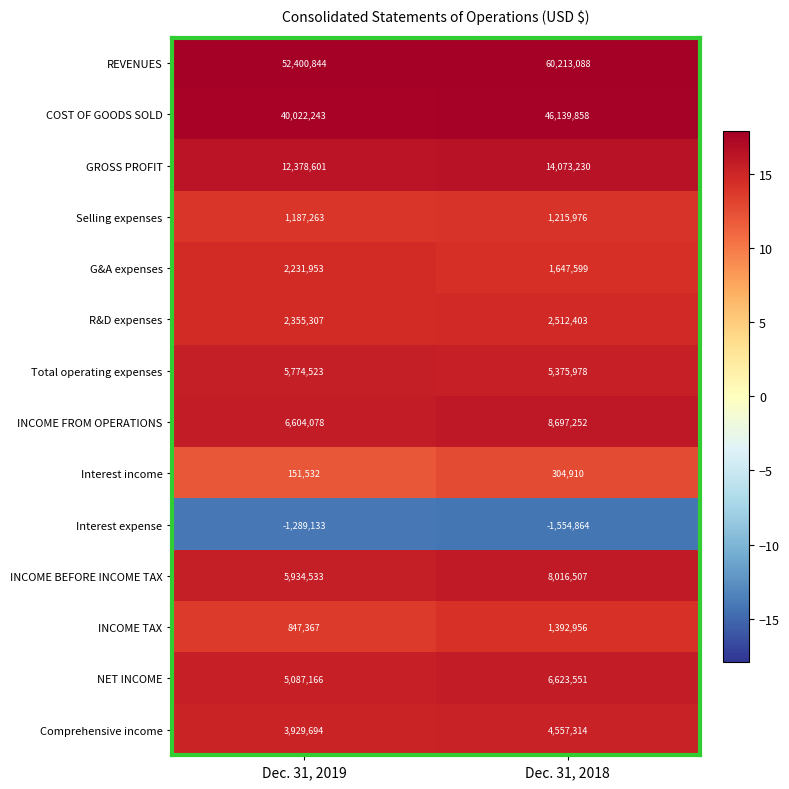

Reading left to right, transcribe all the data shown in this chart.

REVENUES: Dec. 31, 2019=52400844	Dec. 31, 2018=60213088
COST OF GOODS SOLD: Dec. 31, 2019=40022243	Dec. 31, 2018=46139858
GROSS PROFIT: Dec. 31, 2019=12378601	Dec. 31, 2018=14073230
Selling expenses: Dec. 31, 2019=1187263	Dec. 31, 2018=1215976
G&A expenses: Dec. 31, 2019=2231953	Dec. 31, 2018=1647599
R&D expenses: Dec. 31, 2019=2355307	Dec. 31, 2018=2512403
Total operating expenses: Dec. 31, 2019=5774523	Dec. 31, 2018=5375978
INCOME FROM OPERATIONS: Dec. 31, 2019=6604078	Dec. 31, 2018=8697252
Interest income: Dec. 31, 2019=151532	Dec. 31, 2018=304910
Interest expense: Dec. 31, 2019=-1289133	Dec. 31, 2018=-1554864
INCOME BEFORE INCOME TAX: Dec. 31, 2019=5934533	Dec. 31, 2018=8016507
INCOME TAX: Dec. 31, 2019=847367	Dec. 31, 2018=1392956
NET INCOME: Dec. 31, 2019=5087166	Dec. 31, 2018=6623551
Comprehensive income: Dec. 31, 2019=3929694	Dec. 31, 2018=4557314